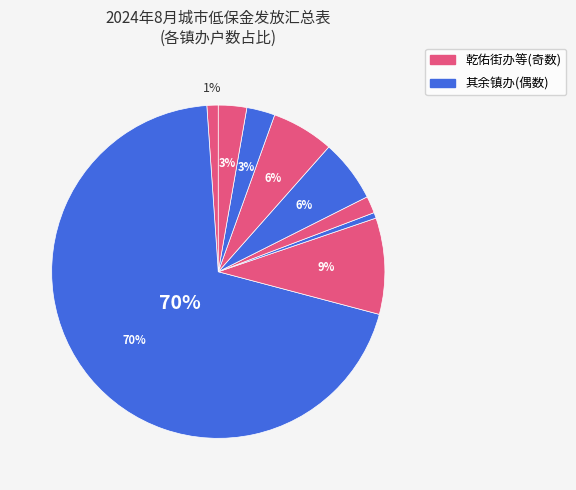

How many slices are in this pie chart?

9